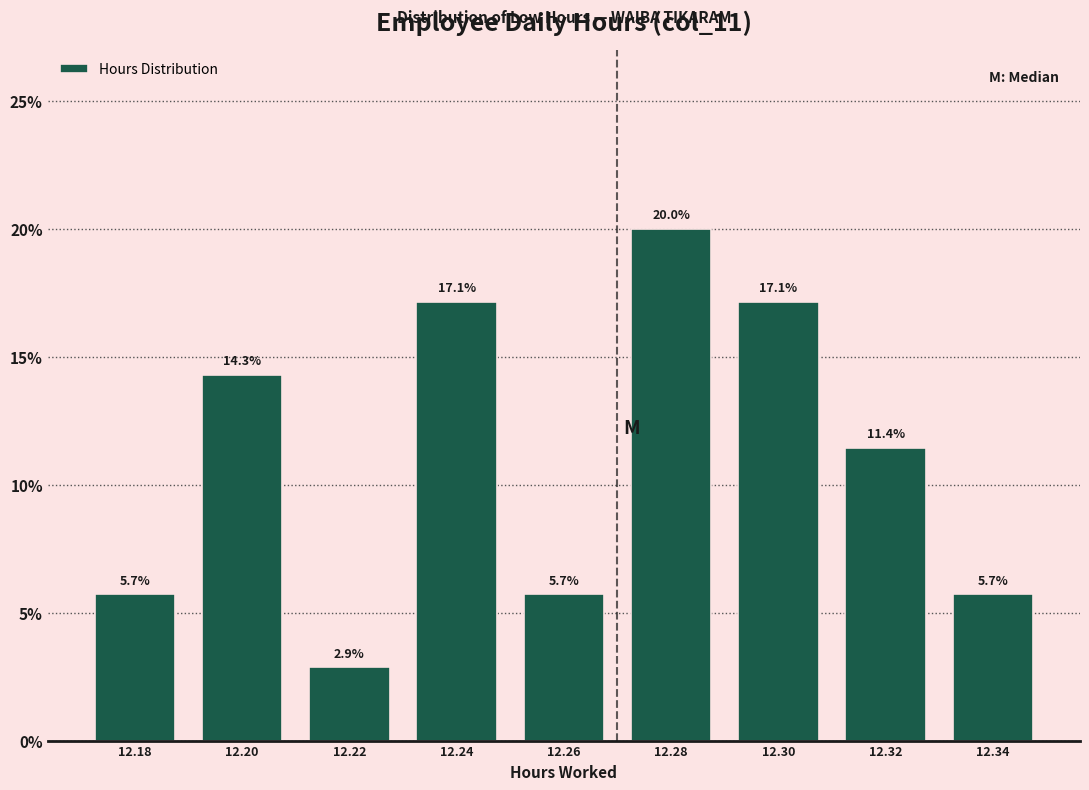

Does the chart contain any negative values?

No